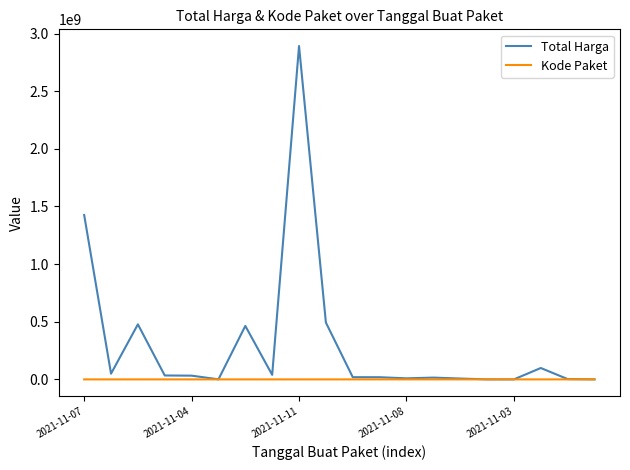

What is the highest value of the Total Harga series?

2892122000